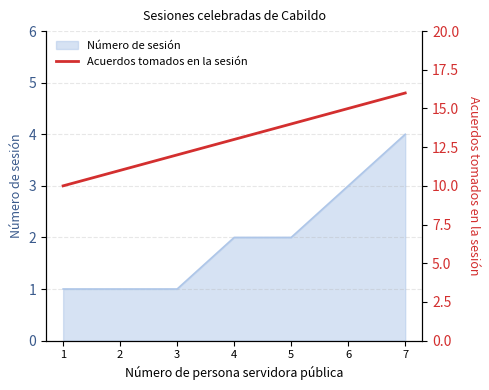

Reading left to right, list all the values displayed in this chart.

1=10	2=11	3=12	4=13	5=14	6=15	7=16